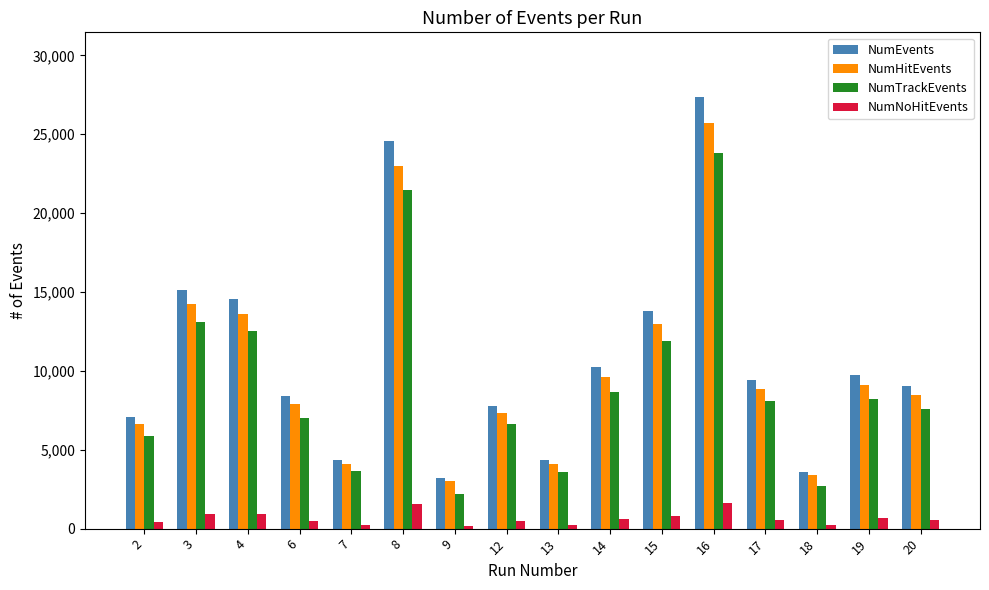

Rank the series by their maximum value, from lowest to highest.

NumNoHitEvents, NumTrackEvents, NumHitEvents, NumEvents